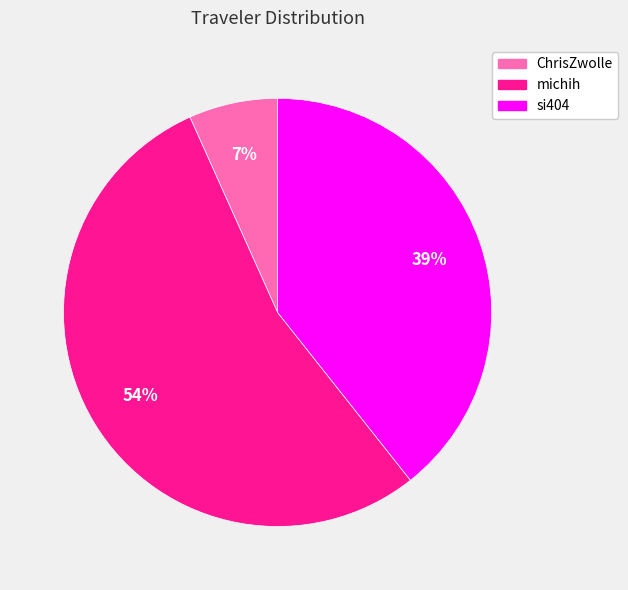

Does any single category account for the majority?

Yes